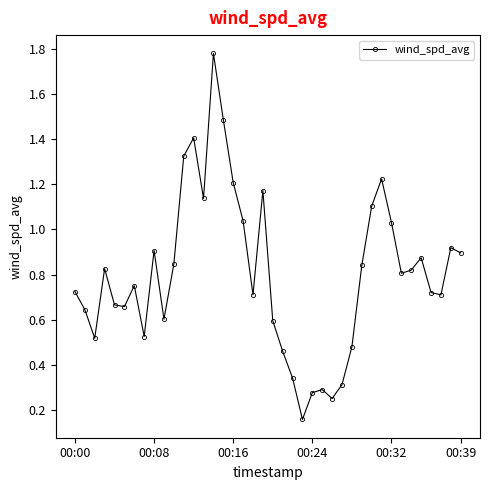

What is the sum of all values?

32.0